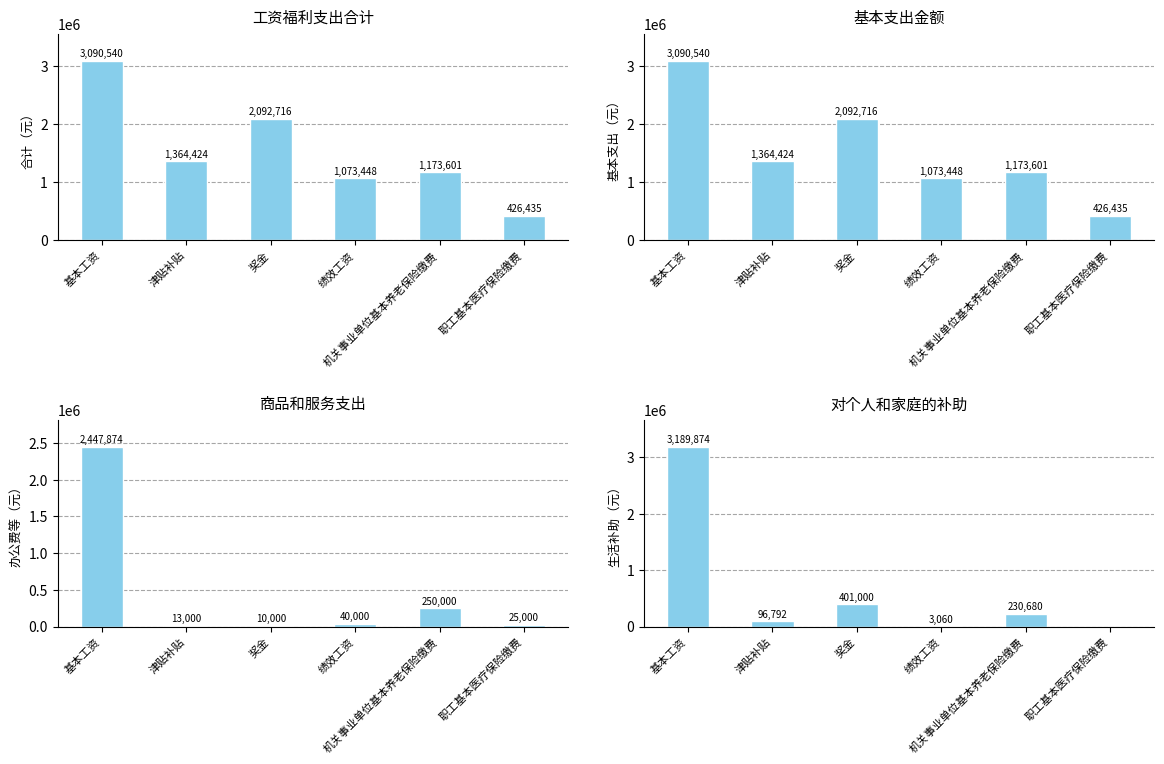

Where does the 办公费 series first go above 40000?

基本工资